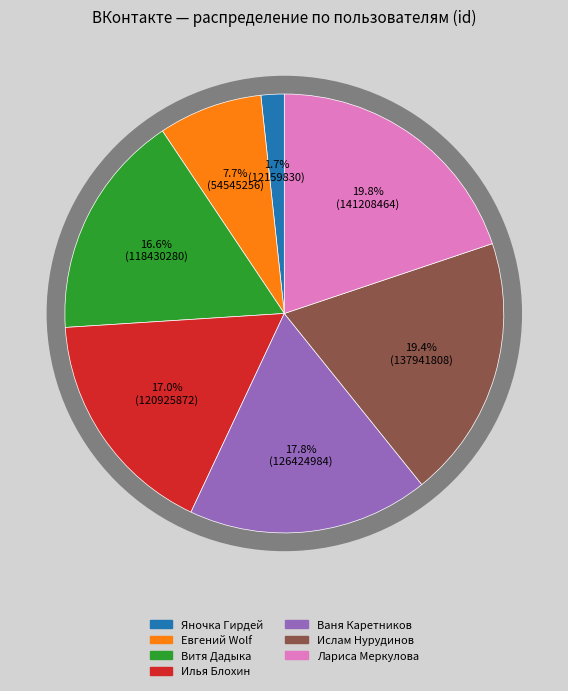

The Витя Дадыка slice represents 17% of the pie. True or false?

True